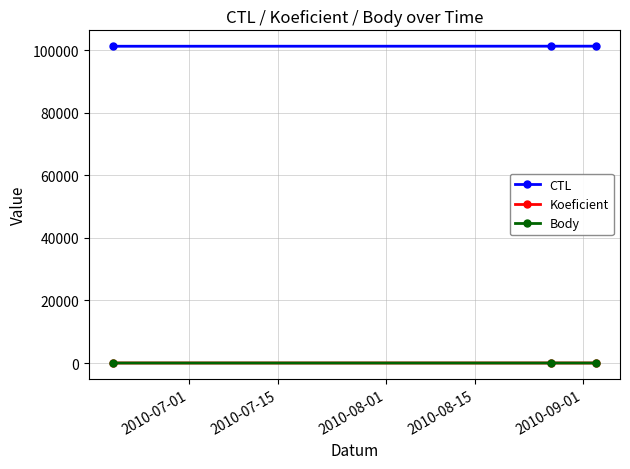

At how many categories does at least one series exceed 94516?

3